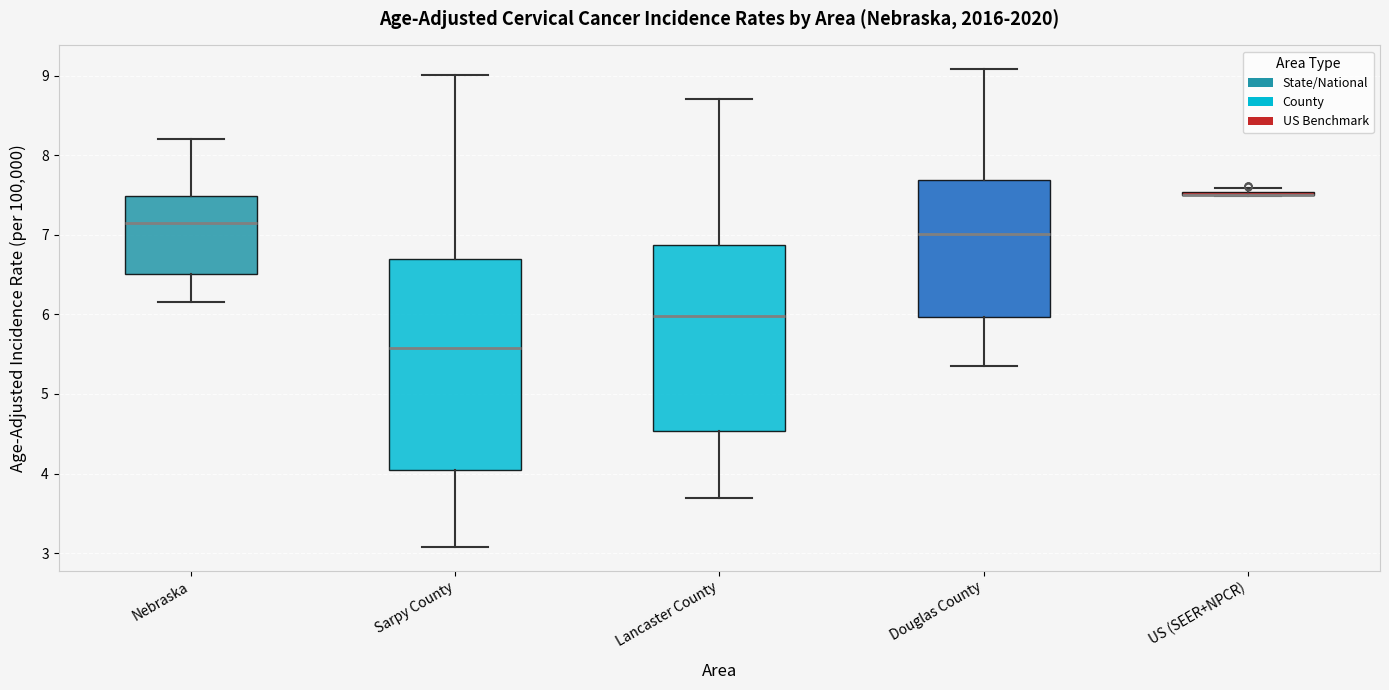

Reading left to right, transcribe this box plot: for each box, give where its median line is, the range the box spans, and where its two whiskers end, as read against the y-axis. The values are not printed on the chart, so give them approximately, as read against the axis.

Nebraska: median 7.1, box 6.5 to 7.5, whiskers 6.1 to 8.2
Sarpy County: median 5.6, box 4.0 to 6.7, whiskers 3.1 to 9.0
Lancaster County: median 6.0, box 4.5 to 6.9, whiskers 3.7 to 8.7
Douglas County: median 7.0, box 6.0 to 7.7, whiskers 5.3 to 9.1
US (SEER+NPCR): box collapsed to a line at 7.5, whiskers 7.5 to 7.6